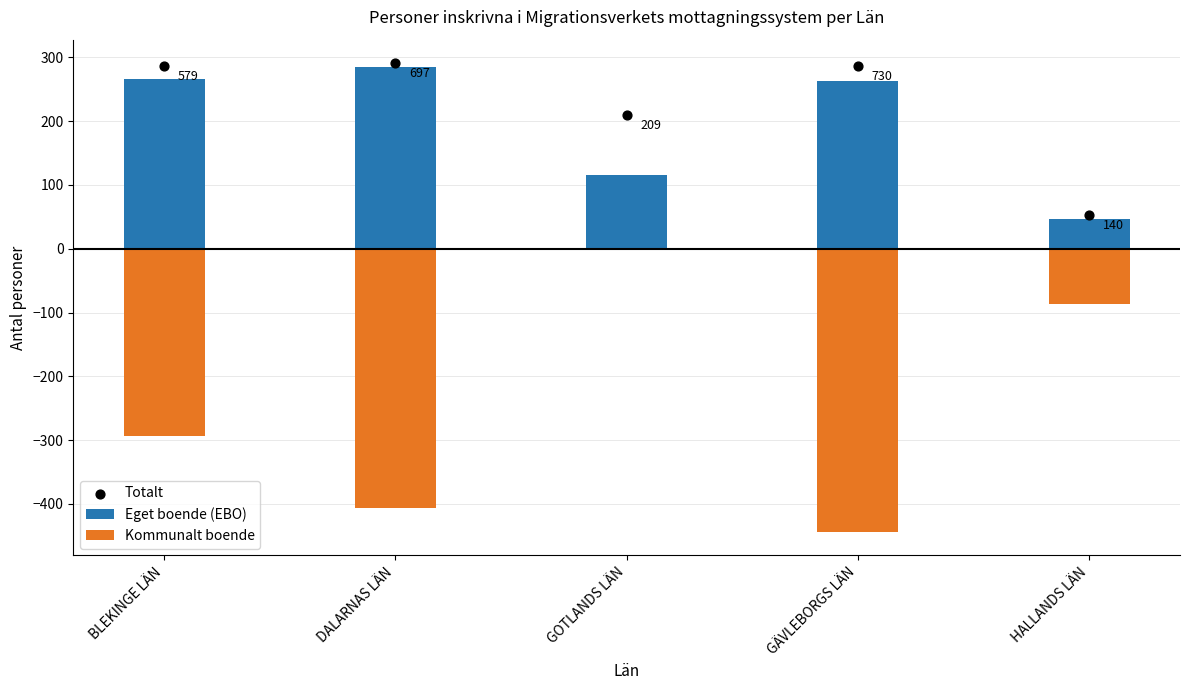

At which category is the sum across all series the highest?

GOTLANDS LÄN